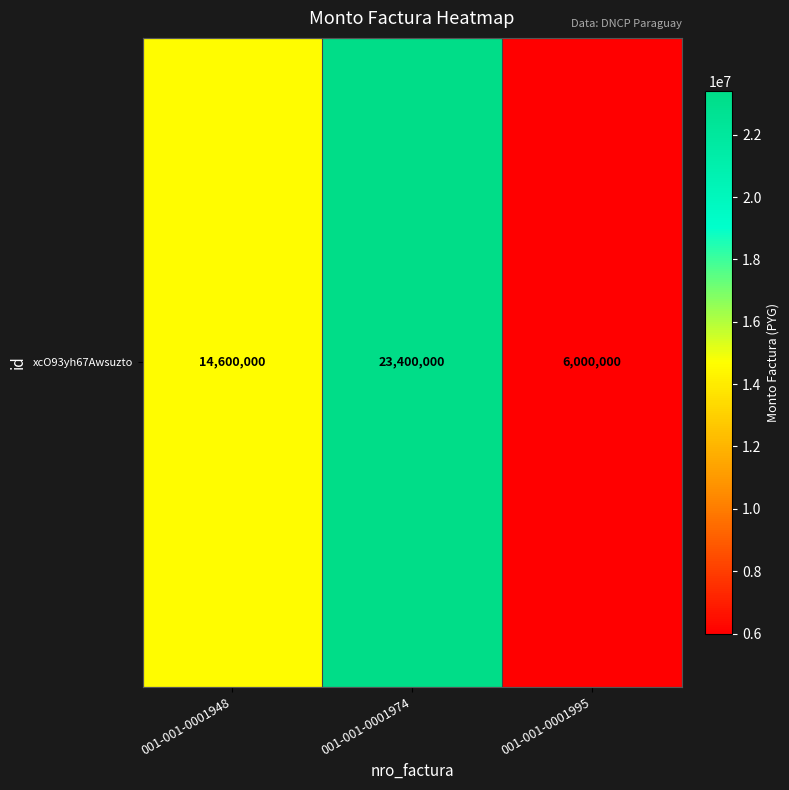

What is the greatest value displayed?

23400000